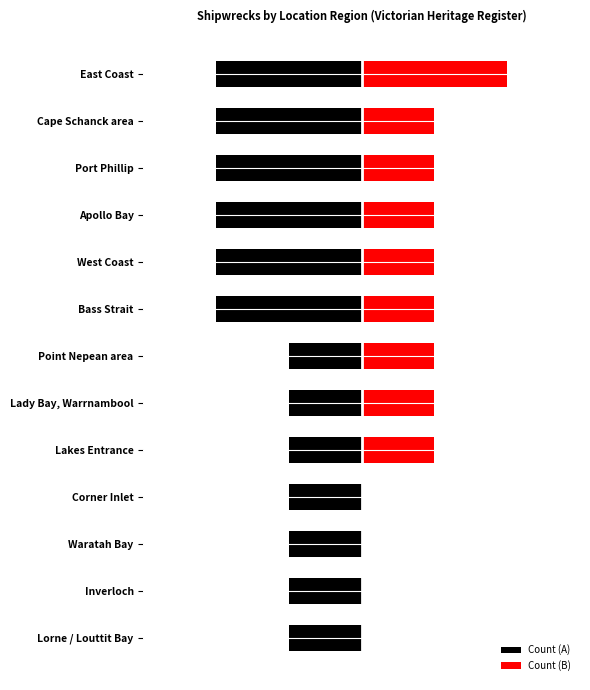

What is the average value of the Count (A) series?

-1